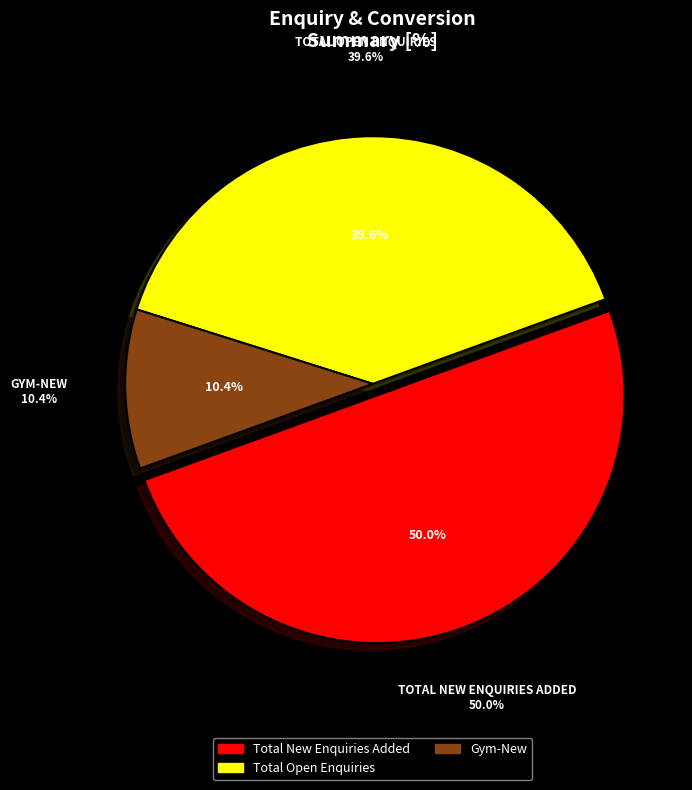

Is it true that Total New Enquiries Added is 61% of the pie?

False